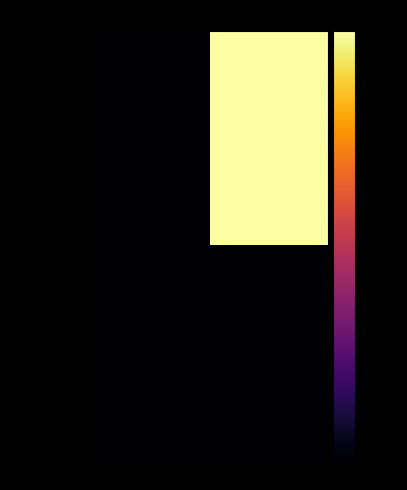

Reading left to right, what are all the values shown in this chart?

0c156f8563c0…: -1=-70.0	1=-0.0
4dd00863fca9…: -1=-69.8	1=-69.7